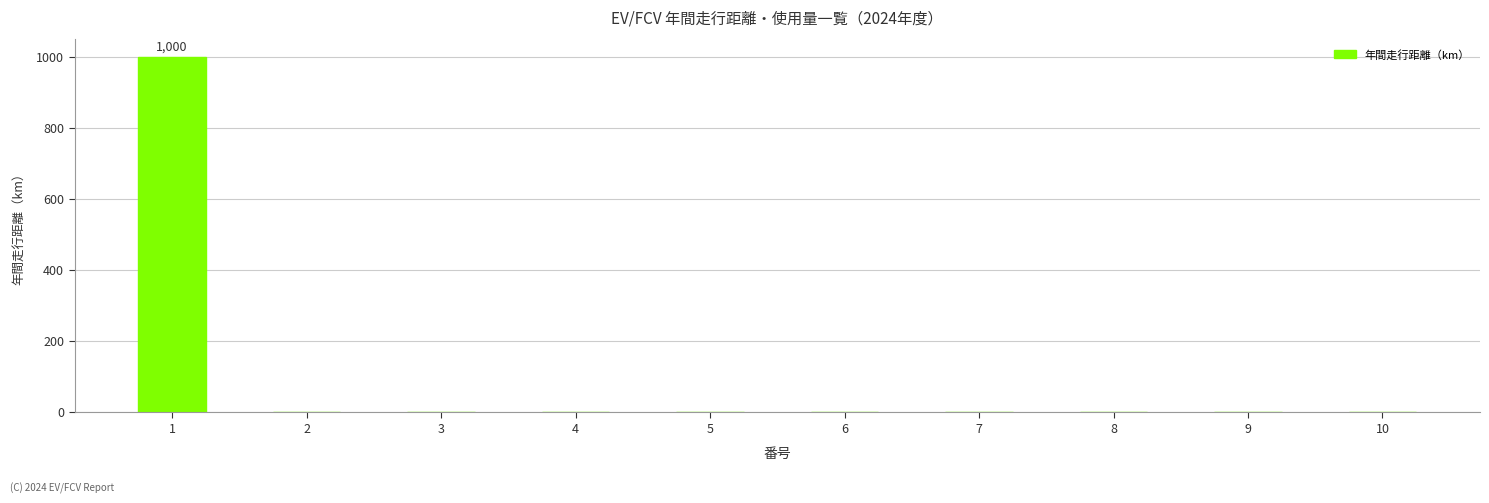

What is the sum of all values?

1000